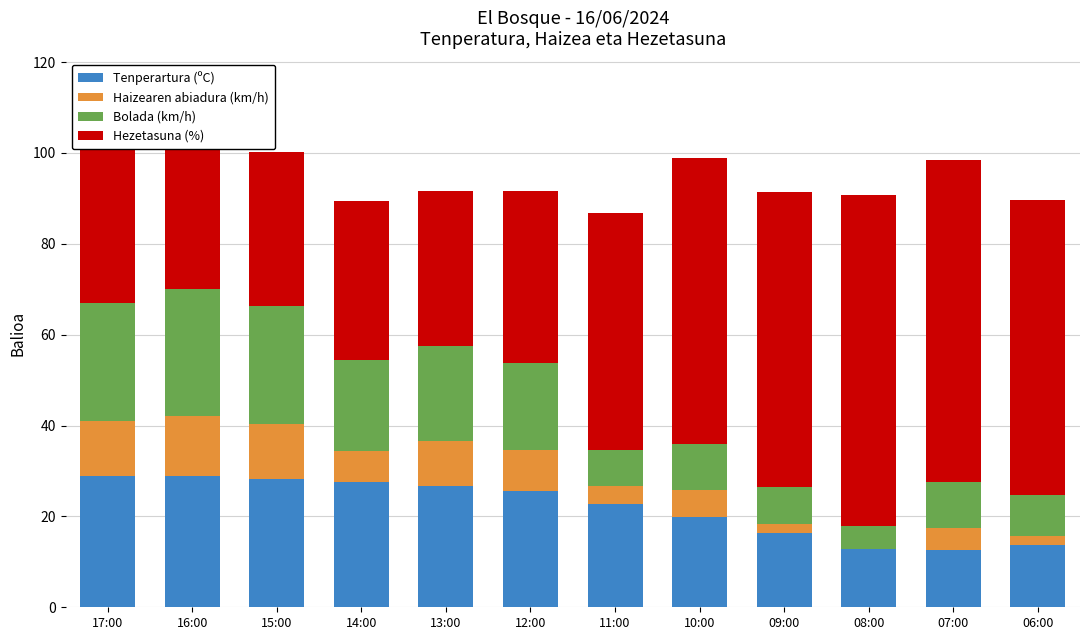

What is the total value across all series at 07:00?

98.5